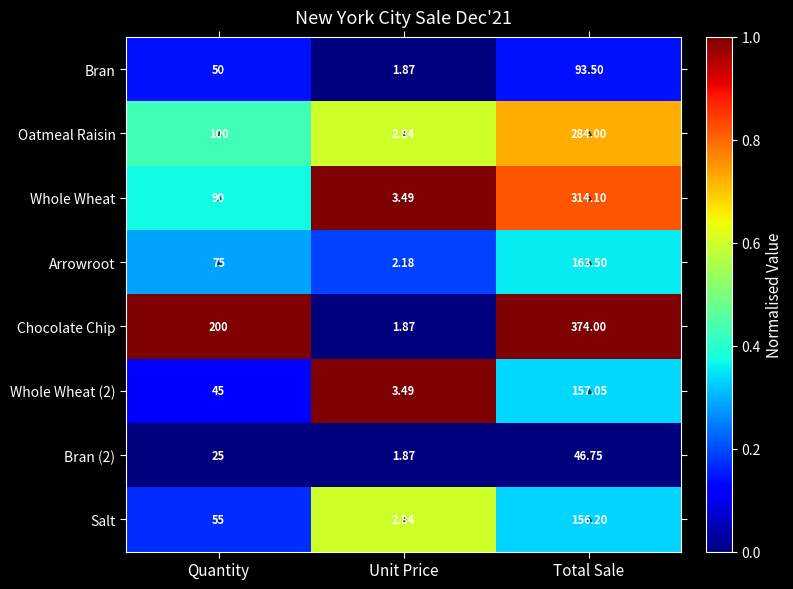

What is the maximum value shown in the chart?

374.0